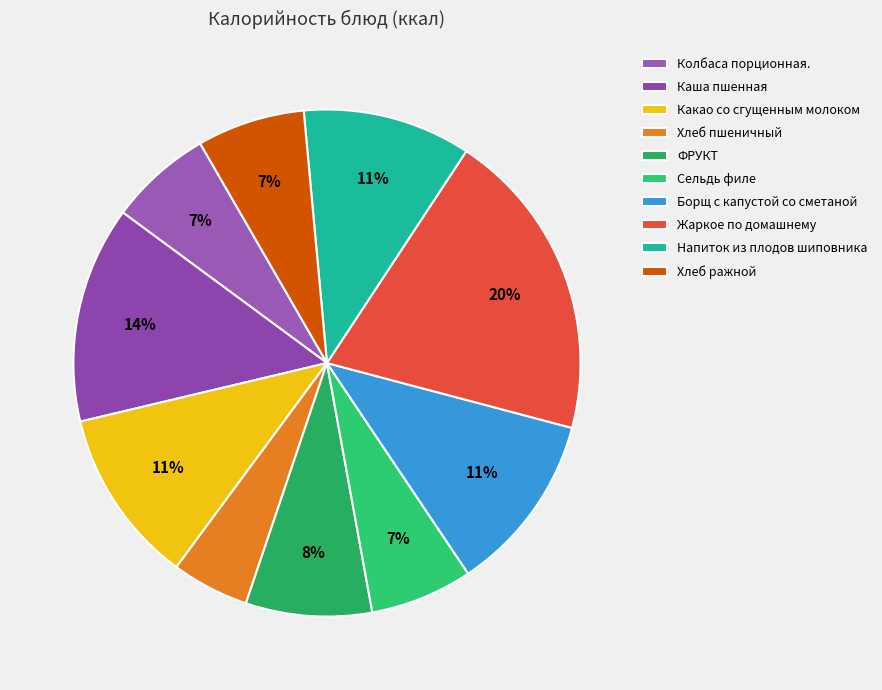

What is the ratio of the value at Сельдь филе to the value at Борщ с капустой со сметаной?

0.6